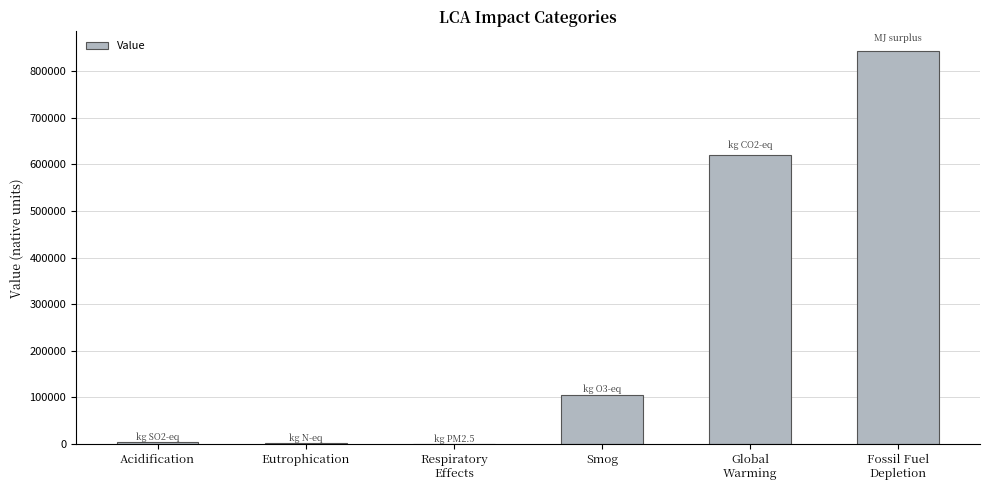

At which label does the data first exceed 104691?

Smog